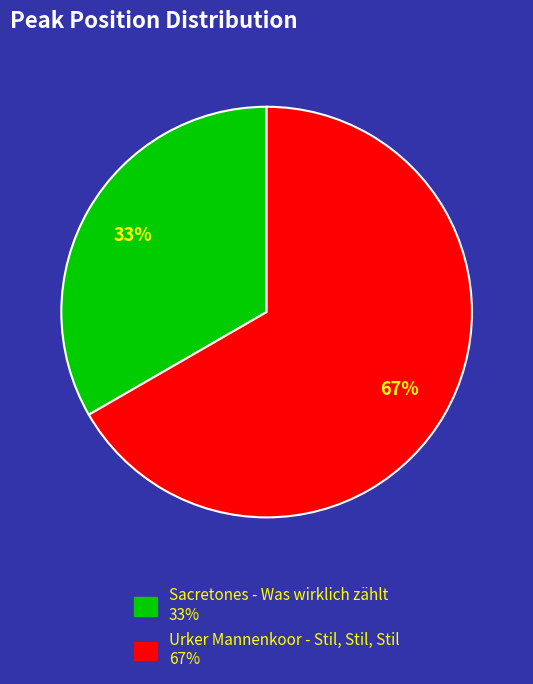

Which slice is the largest?

Urker Mannenkoor - Stil, Stil, Stil